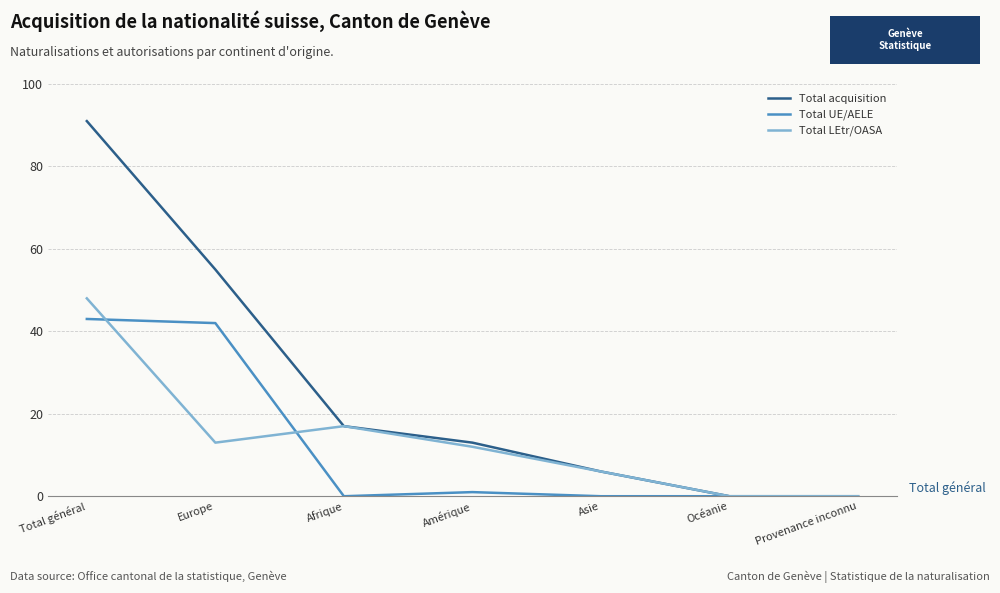

Reading left to right, extract all data points from this chart.

Total acquisition: Total général=91	Europe=55	Afrique=17	Amérique=13	Asie=6	Océanie=0	Provenance inconnu=0
Total UE/AELE: Total général=43	Europe=42	Afrique=0	Amérique=1	Asie=0	Océanie=0	Provenance inconnu=0
Total LEtr/OASA: Total général=48	Europe=13	Afrique=17	Amérique=12	Asie=6	Océanie=0	Provenance inconnu=0